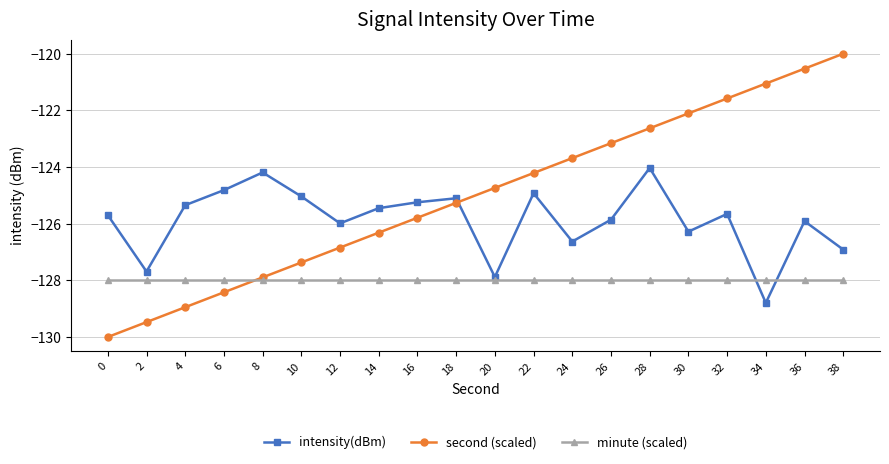

How many categories are shown in the chart?

20